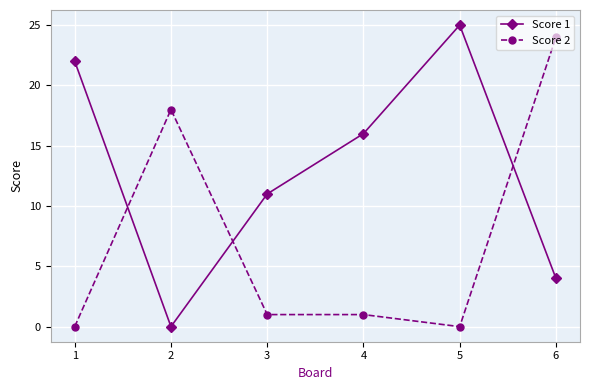

Rank the series by their average value, from highest to lowest.

Score 1, Score 2